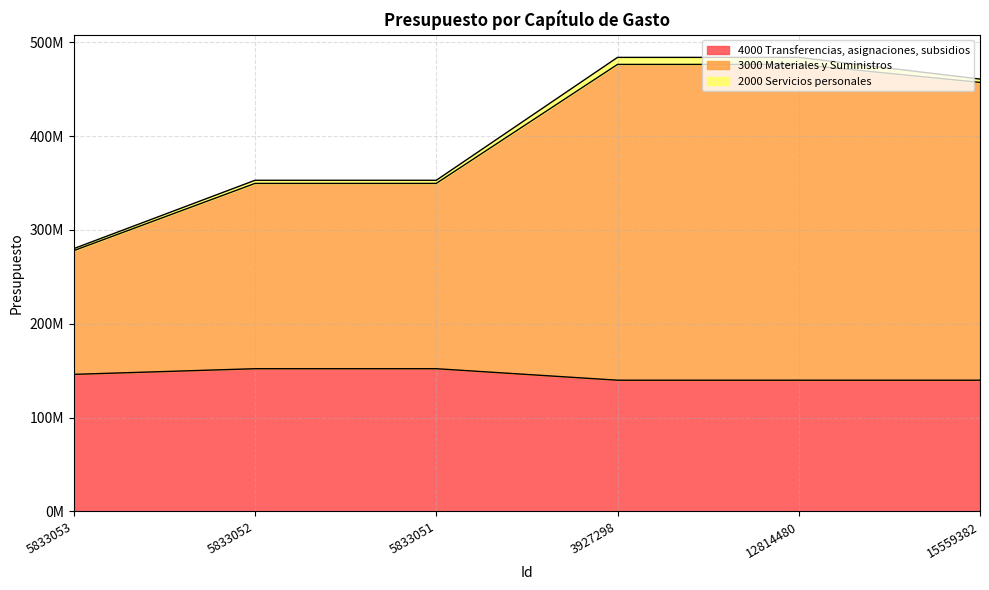

True or false: Clave del capítulo de gasto has more than 0 points higher than both neighbors.

True